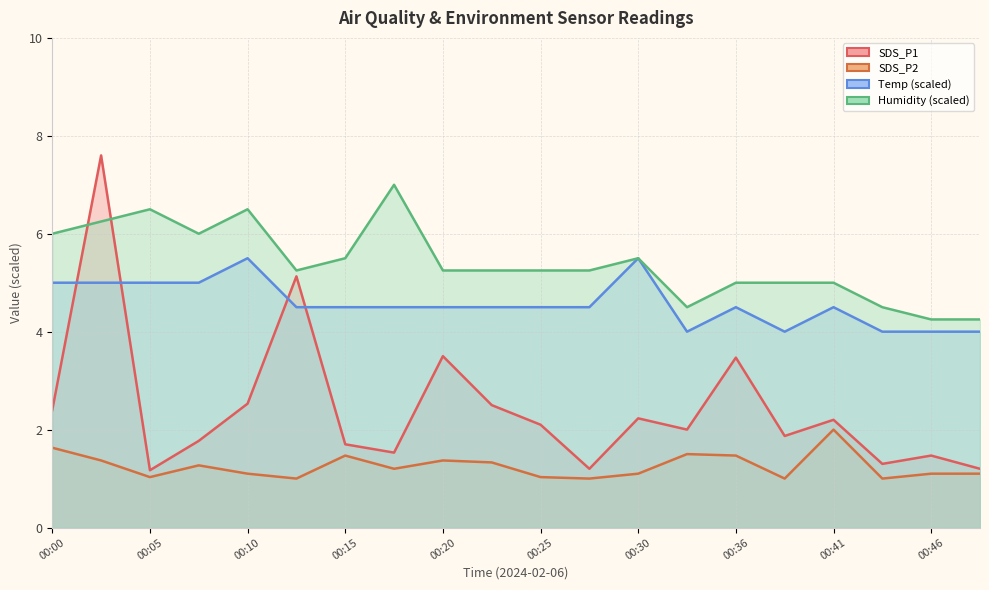

Read the SDS_P2 value at 00:15.

1.5